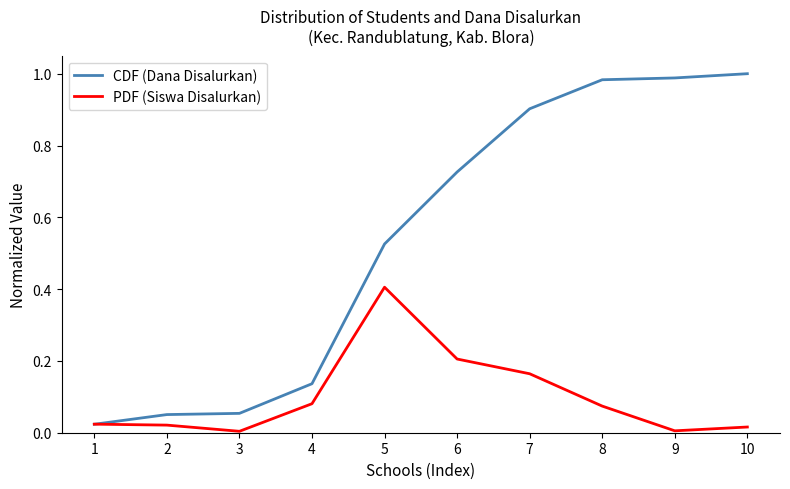

List the series in order of their overall mean, lowest first.

PDF (Siswa Disalurkan), CDF (Dana Disalurkan)